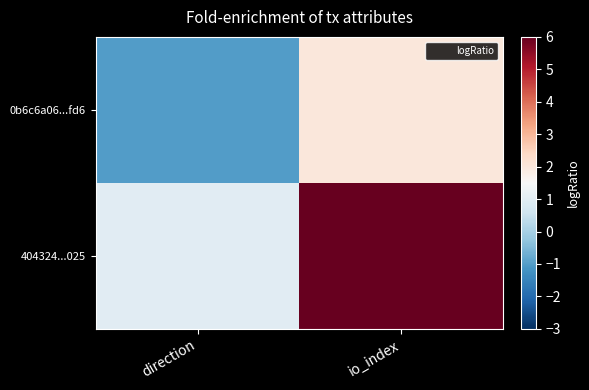

Which series has the widest spread of values?

404324...025